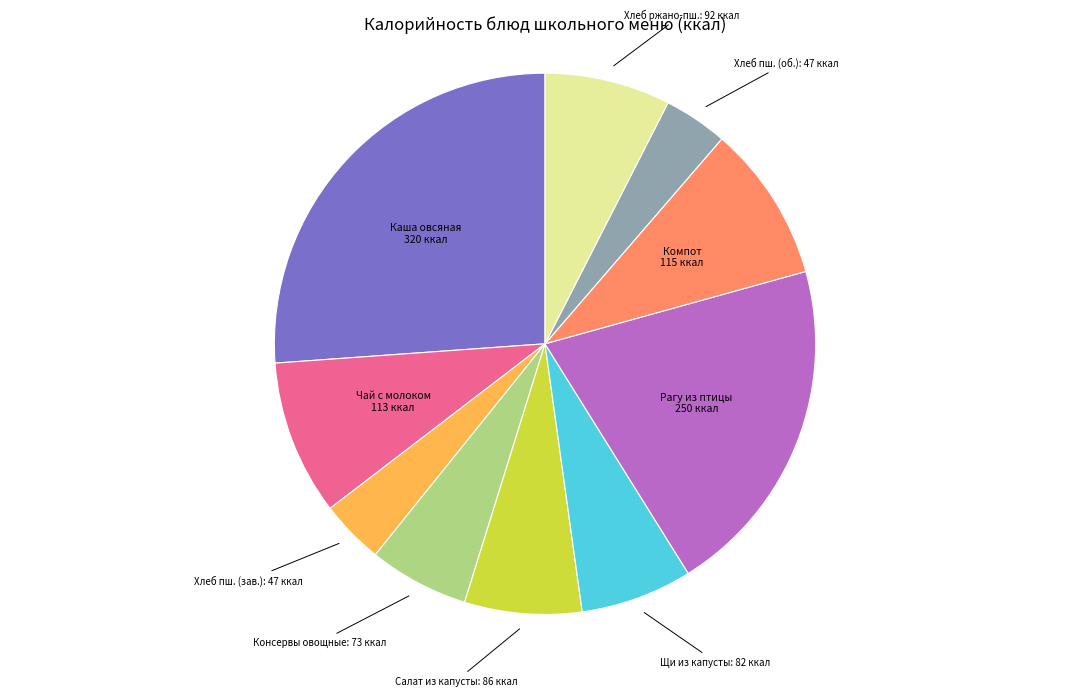

Is there any slice that represents more than half of the pie?

No